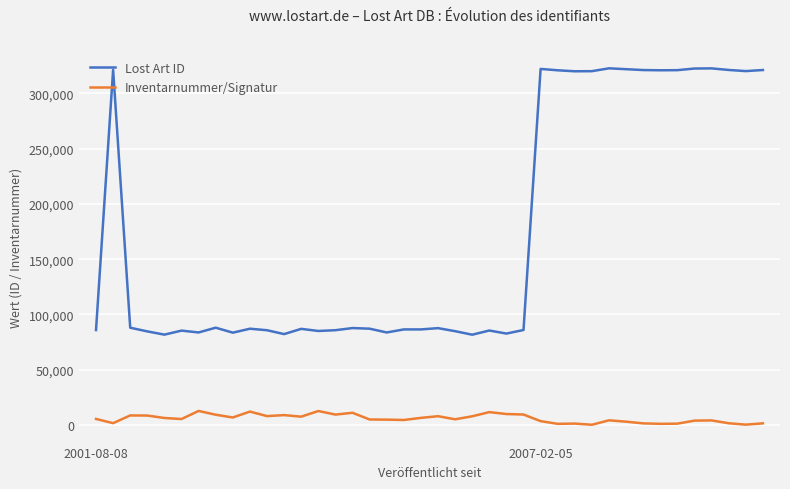

What is the greatest value displayed?

322644